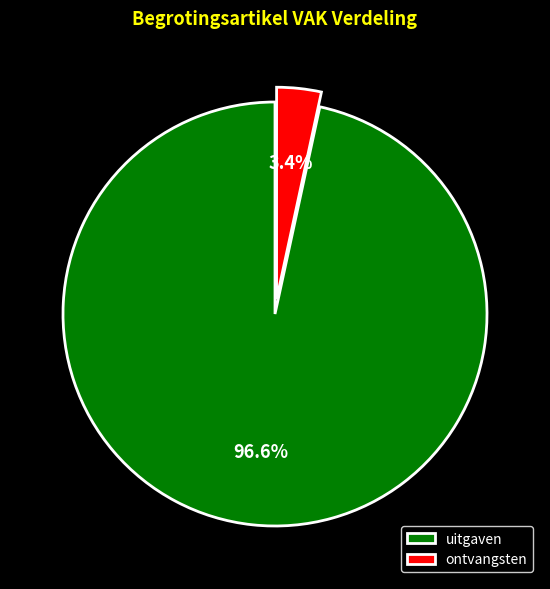

Does any single category account for the majority?

Yes